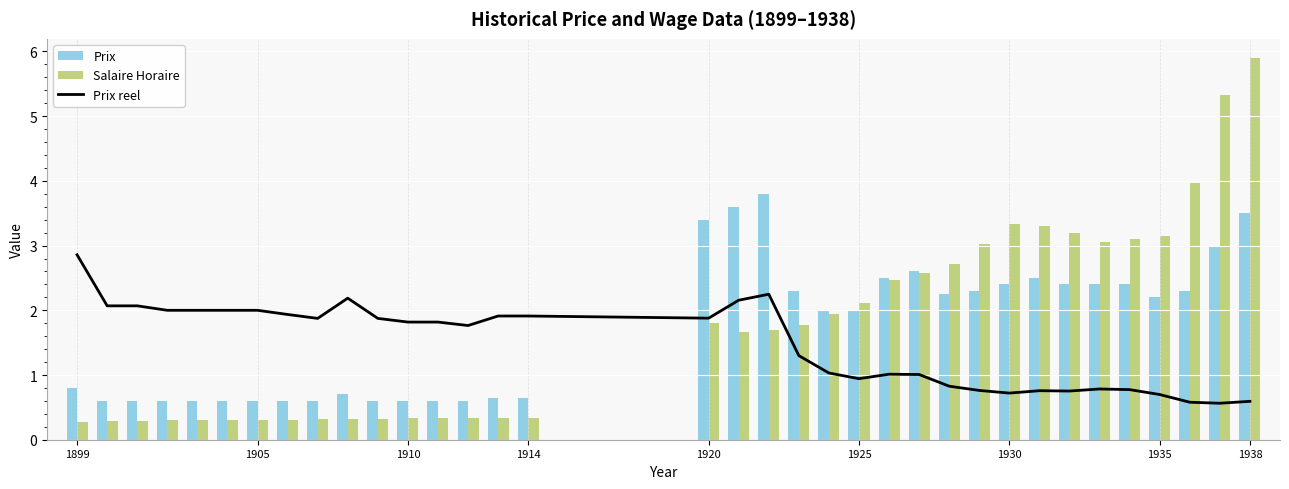

Count the number of categories in the chart.

35